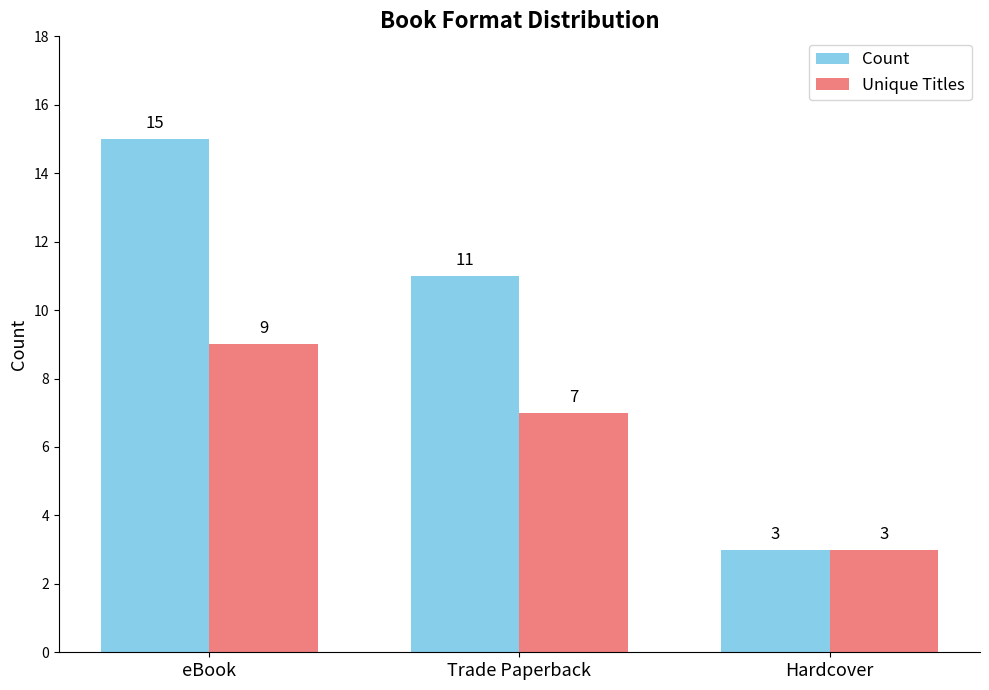

What value does the Count series have at eBook, to the nearest 5?

15